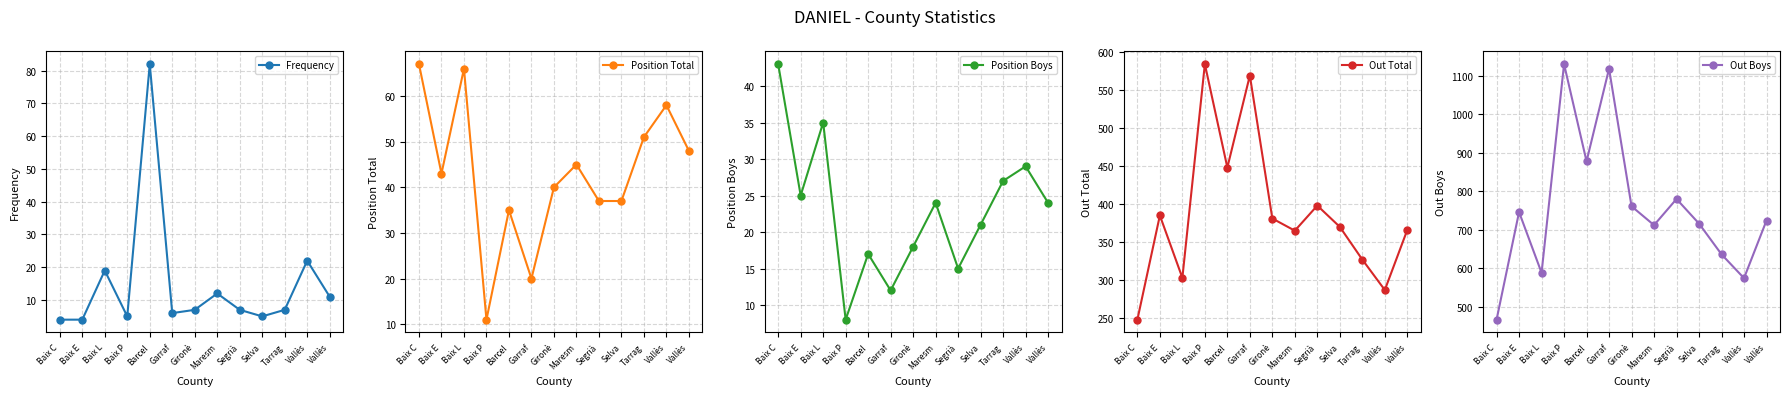

Is this an area chart (filled region under the line)?

No